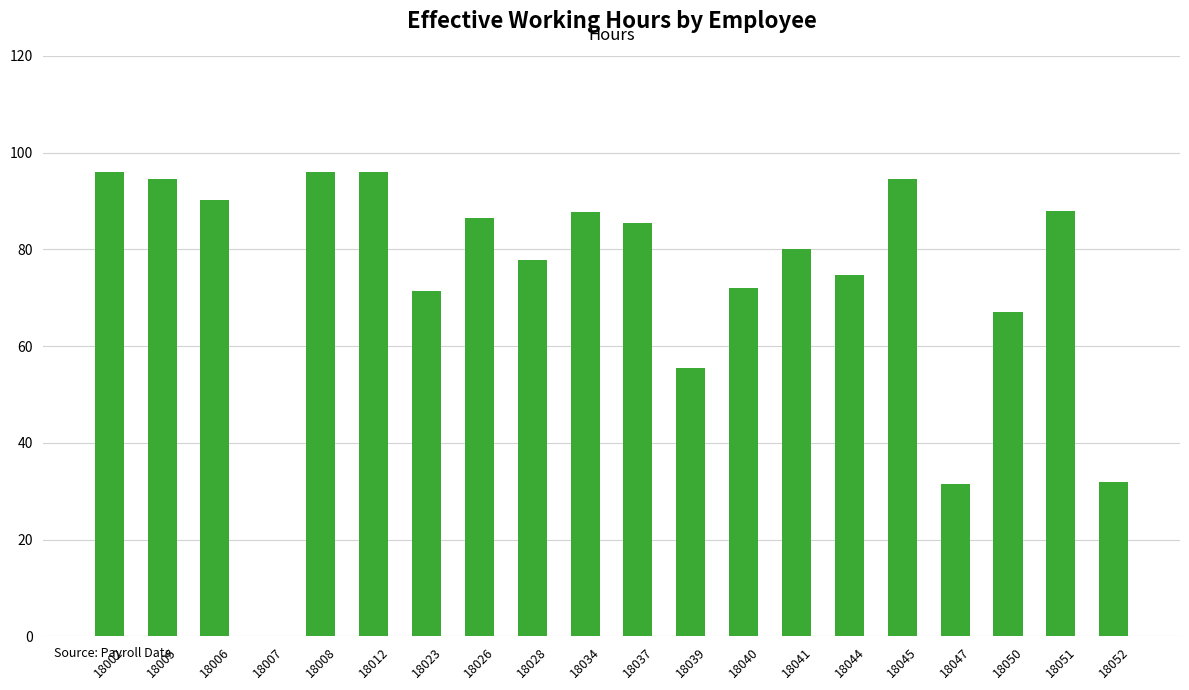

Where is the data nearest to the value 48?

18039